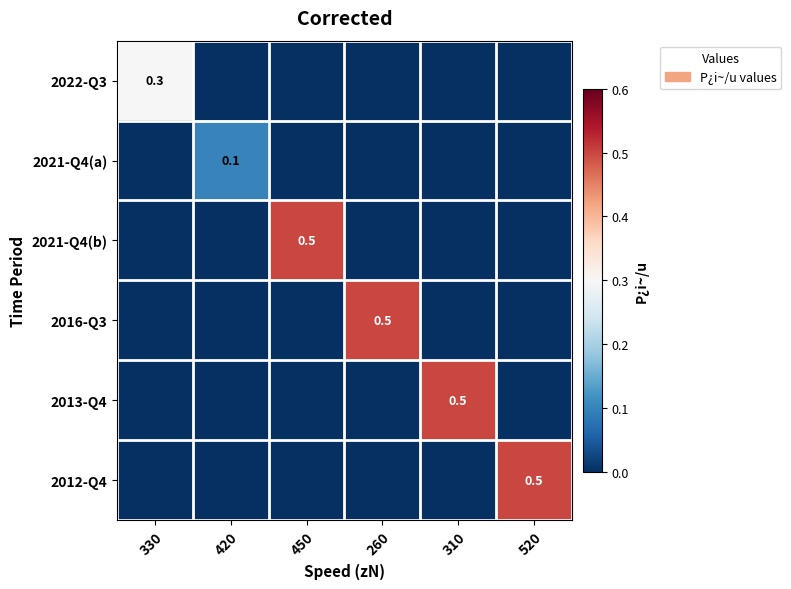

Which series has the largest total across all categories?

2021-Q4(b)